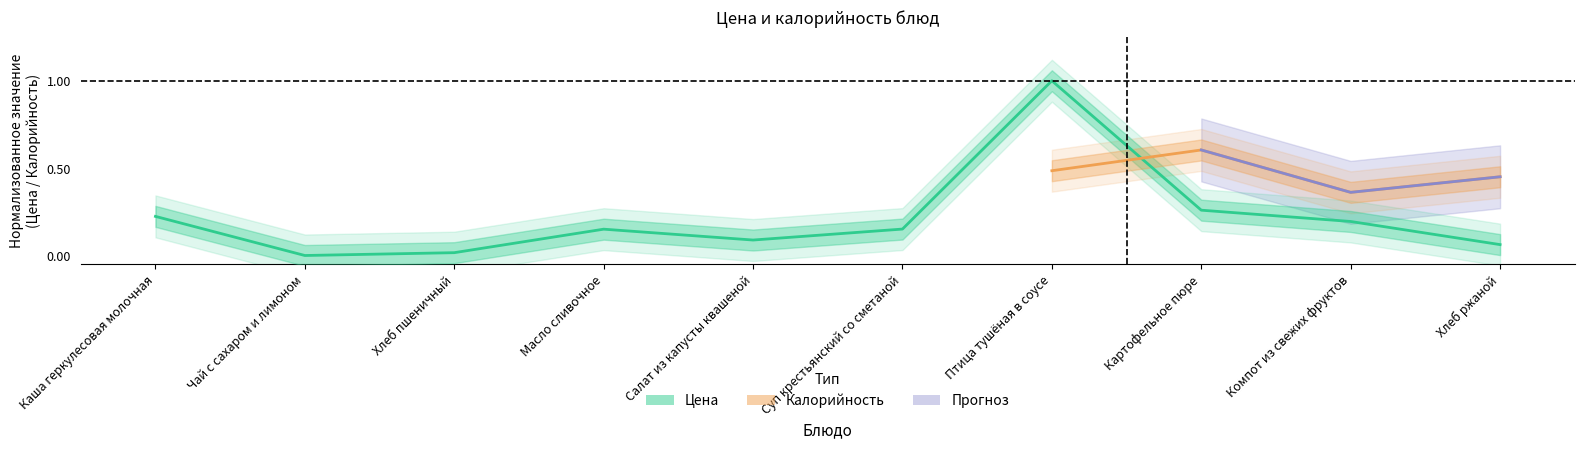

True or false: the data shows 0.0 at Хлеб ржаной.

False